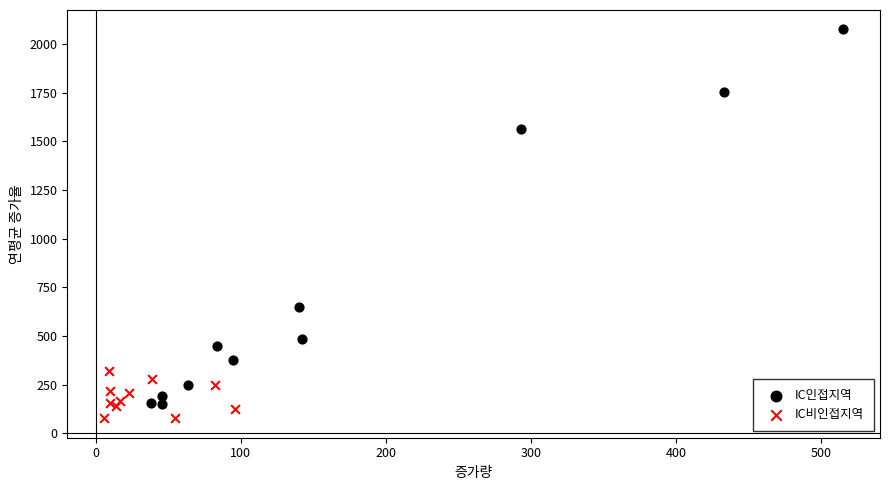

What are all the series names shown in the legend?

IC인접지역, IC비인접지역